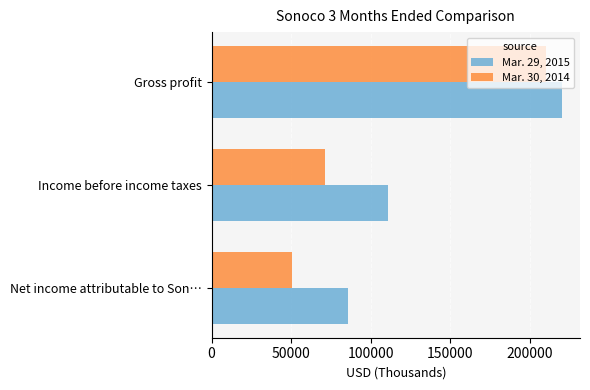

What is the average value of the Mar. 29, 2015 series?

139011